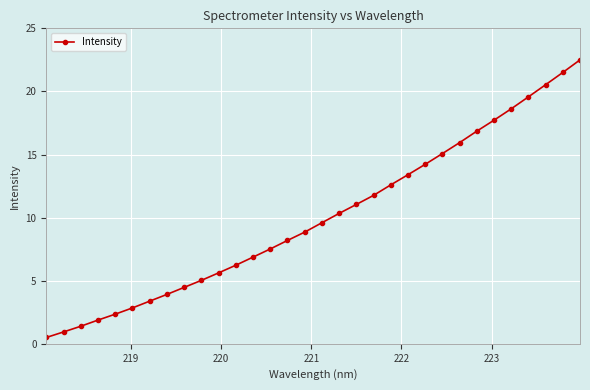

What is the greatest value displayed?

22.5